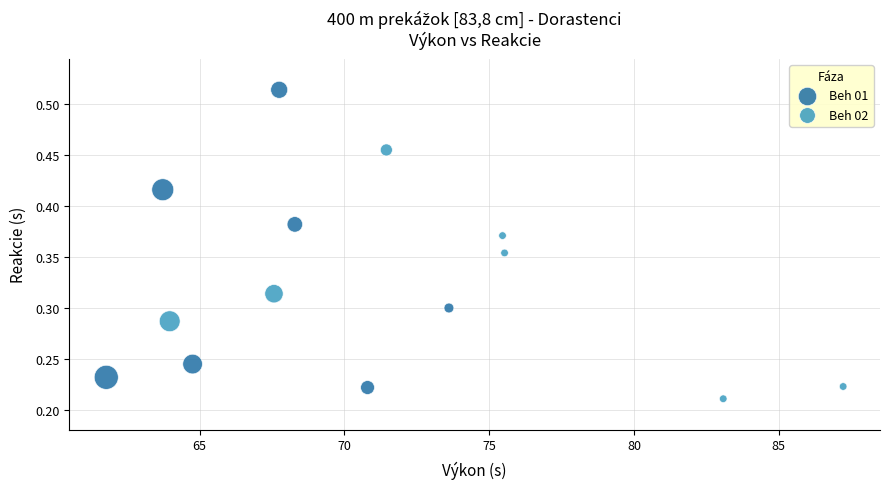

Which series contains the highest Y value?

Beh 01